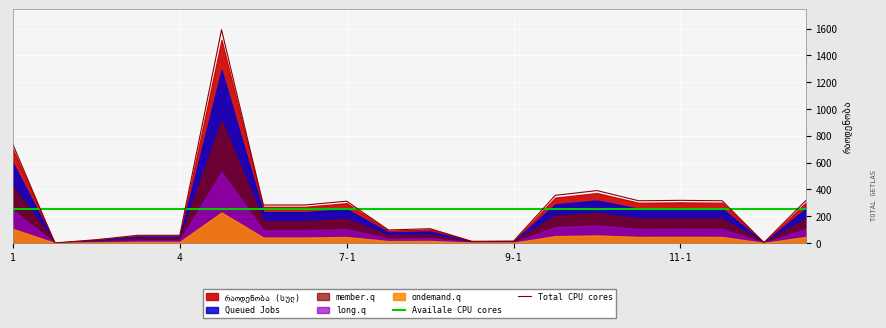

True or false: Total CPU cores and Availale CPU cores intersect in this chart.

True